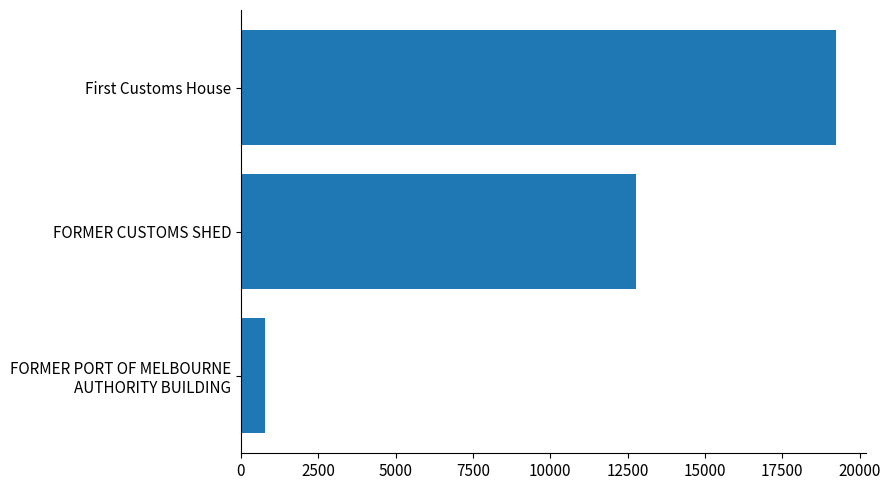

Is it true that the value at First Customs House is 19236?

True